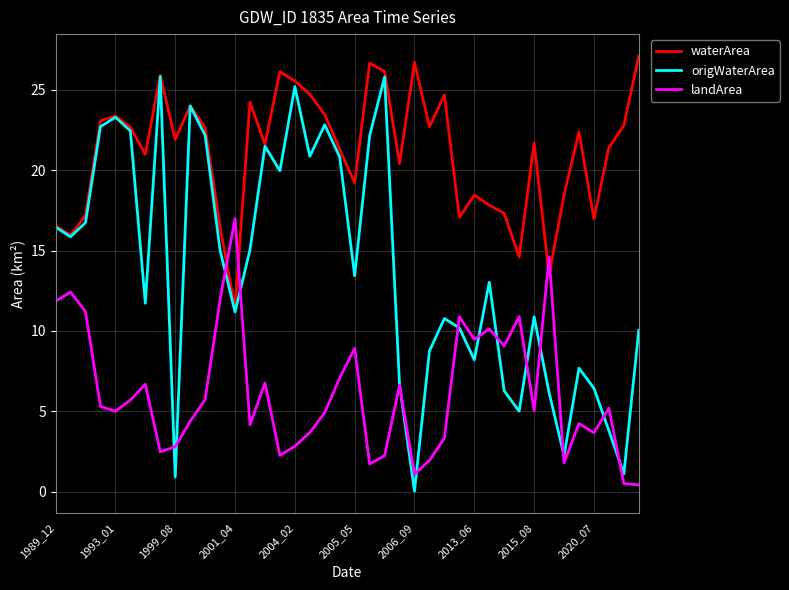

Which series has the largest range (max minus min)?

origWaterArea